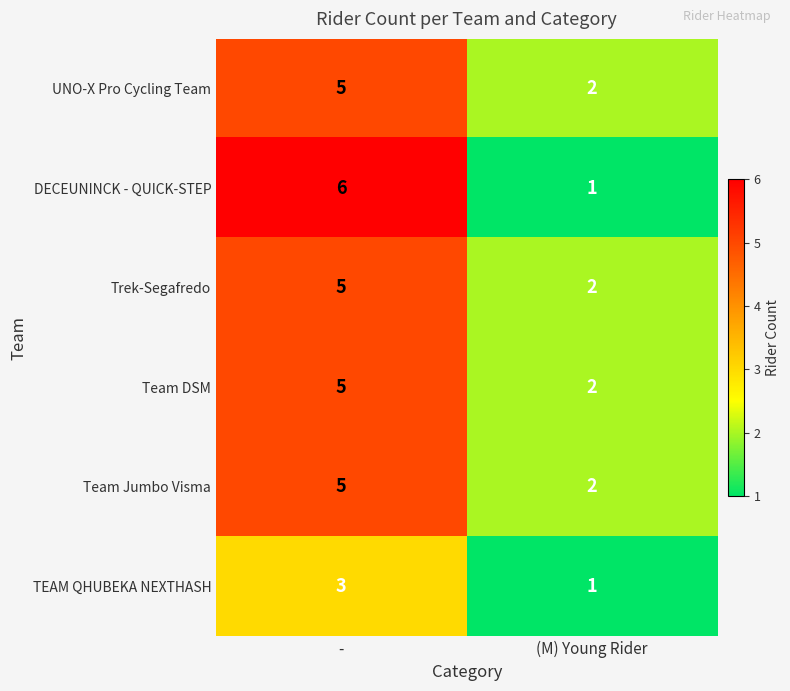

The UNO-X Pro Cycling Team series shows 2 at (M) Young Rider. True or false?

True